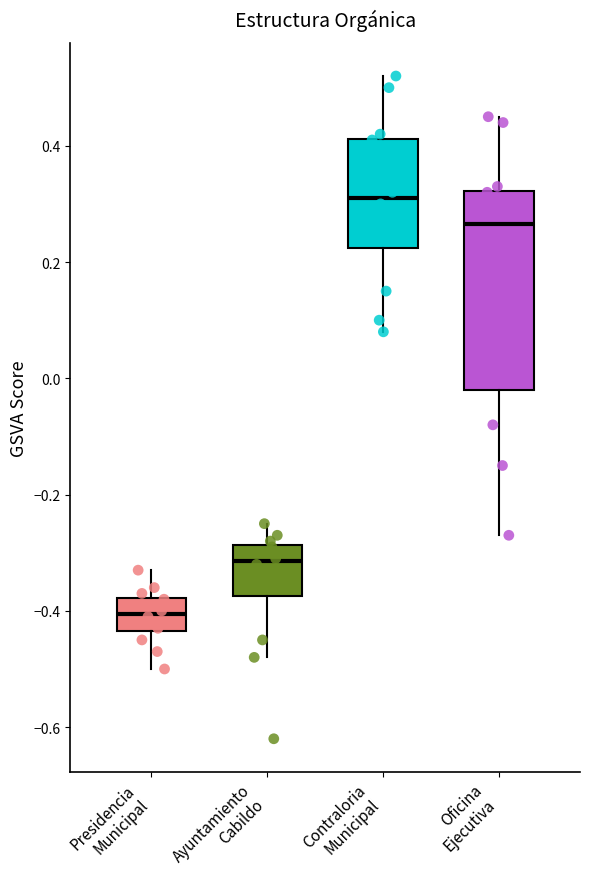

Which box is the tallest, from its lower edge to its upper edge?

Oficina Ejecutiva